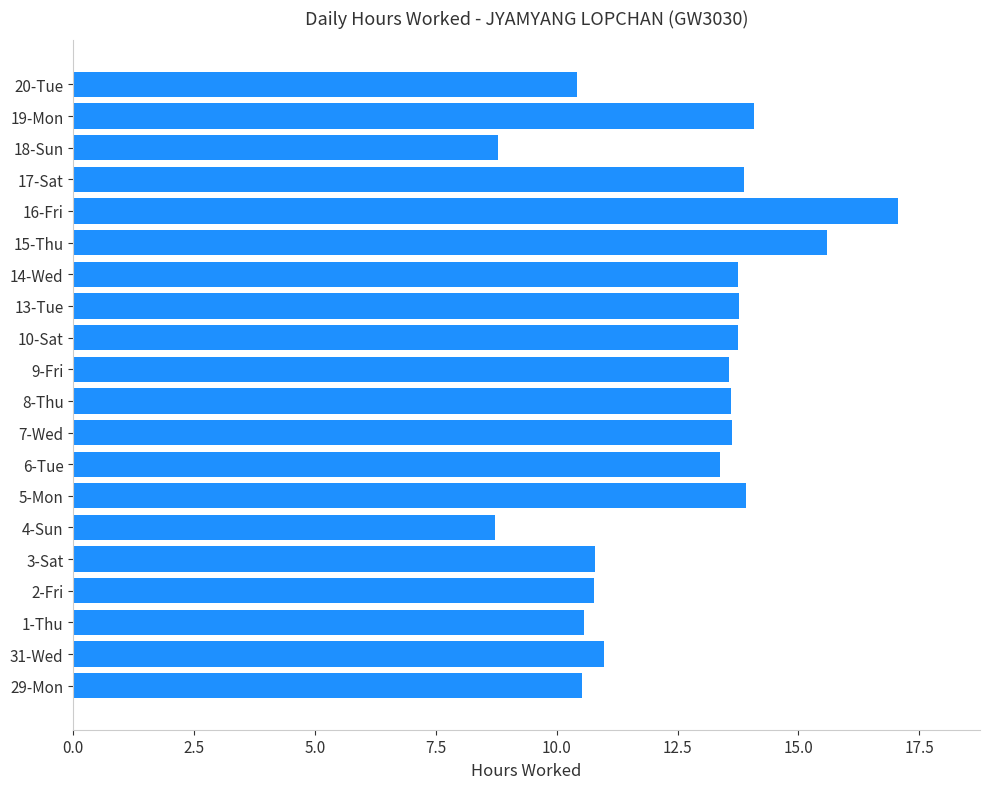

What is the smallest value displayed?

8.7